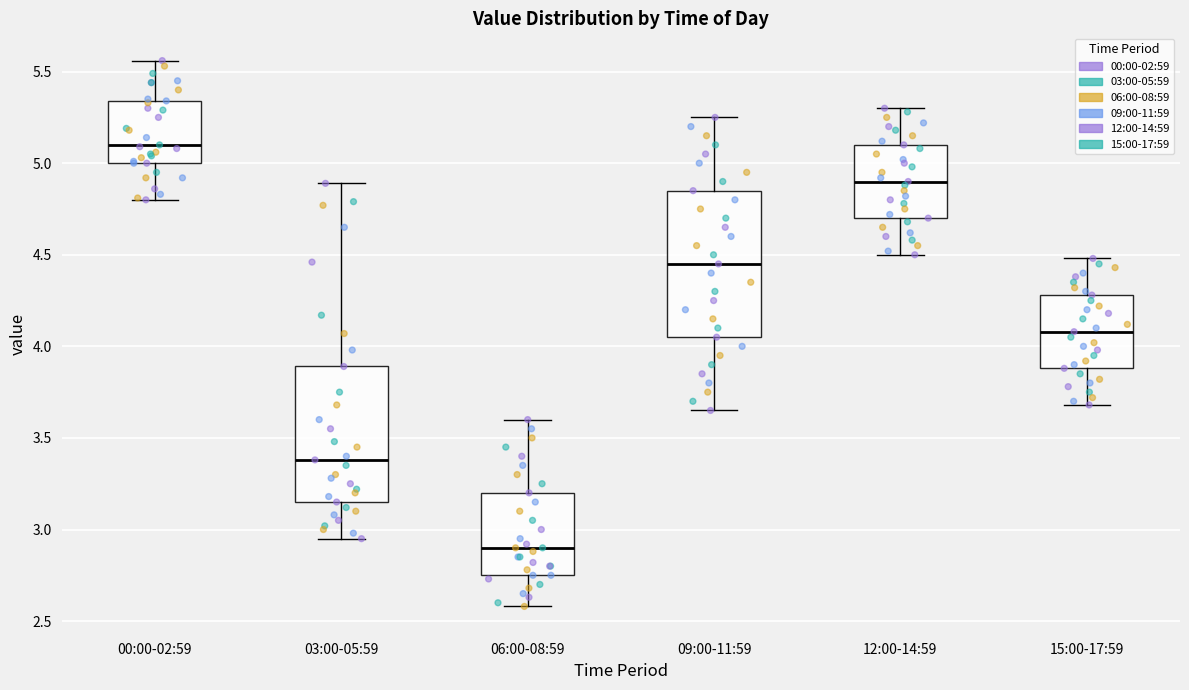

Reading left to right, transcribe this box plot: for each box, give where its median line is, the range the box spans, and where its two whiskers end, as read against the y-axis. The values are not printed on the chart, so give them approximately, as read against the axis.

00:00-02:59: median 5.10, box 5.00 to 5.35, whiskers 4.80 to 5.55
03:00-05:59: median 3.40, box 3.15 to 3.90, whiskers 2.95 to 4.90
06:00-08:59: median 2.90, box 2.75 to 3.20, whiskers 2.60 to 3.60
09:00-11:59: median 4.45, box 4.05 to 4.85, whiskers 3.65 to 5.25
12:00-14:59: median 4.90, box 4.70 to 5.10, whiskers 4.50 to 5.30
15:00-17:59: median 4.10, box 3.90 to 4.30, whiskers 3.70 to 4.50